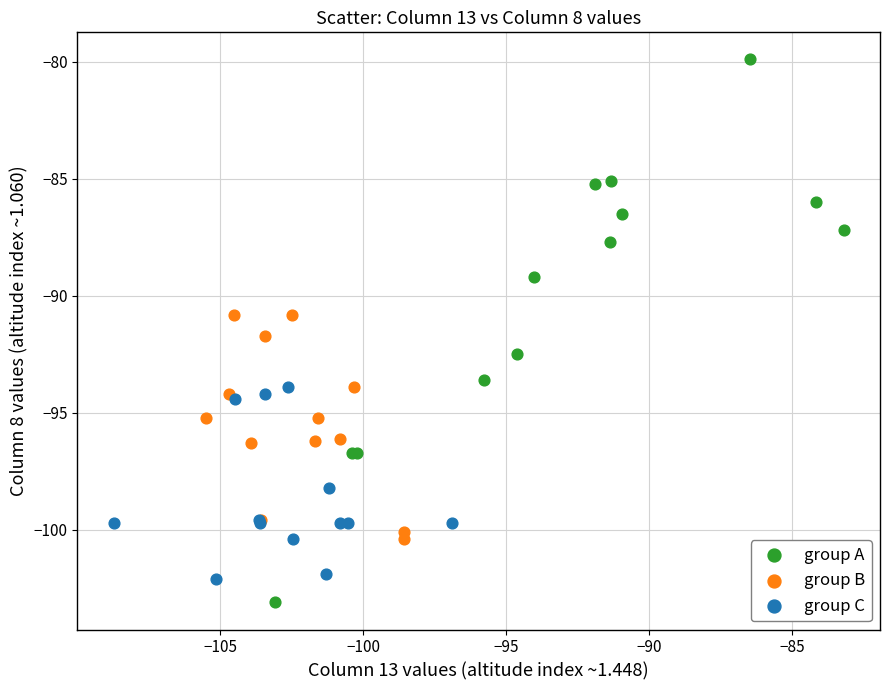

What are all the series names shown in the legend?

group A, group B, group C